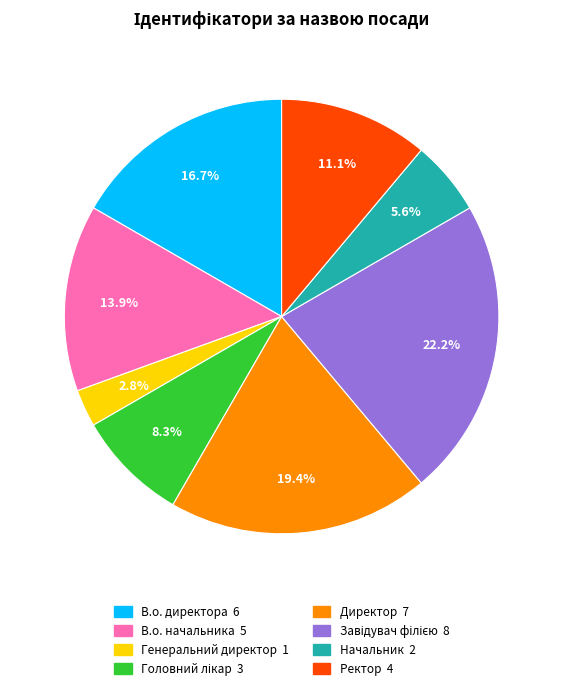

What is the ratio of the value at Начальник to the value at Директор?

0.3